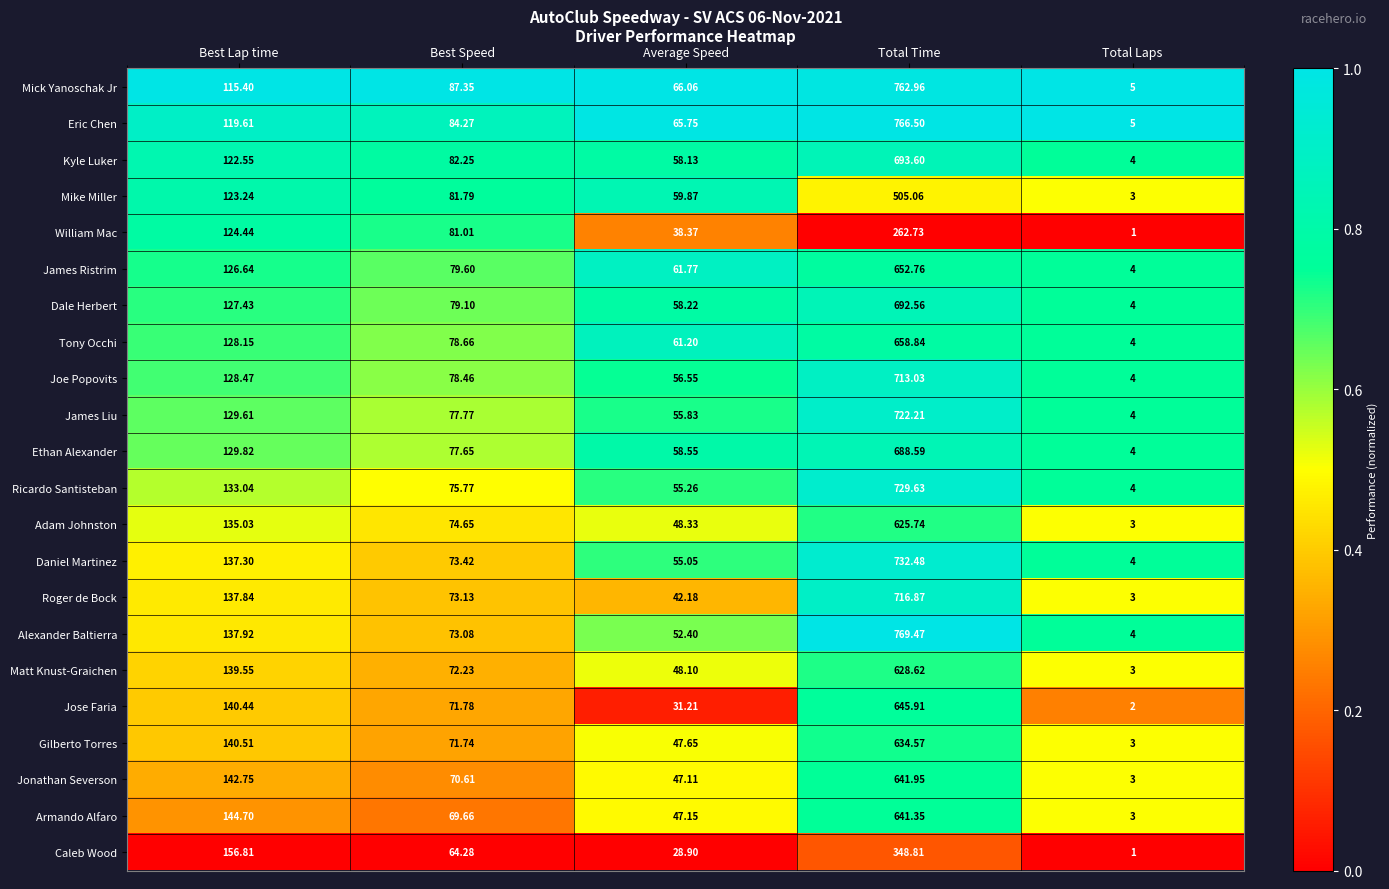

Is the value of Adam Johnston at Total Laps greater than the value of Caleb Wood at Average Speed?

No